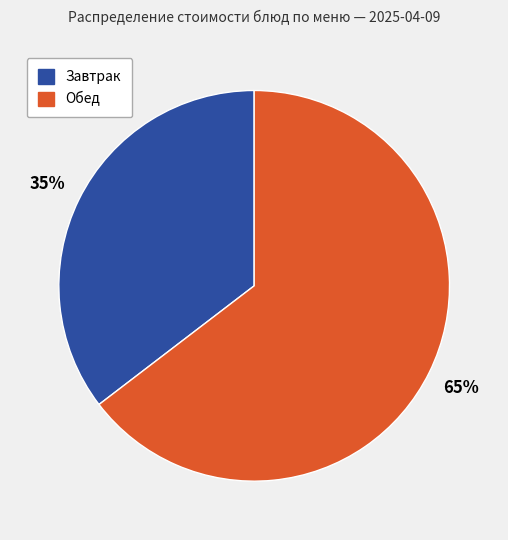

How many segments does this pie chart have?

2